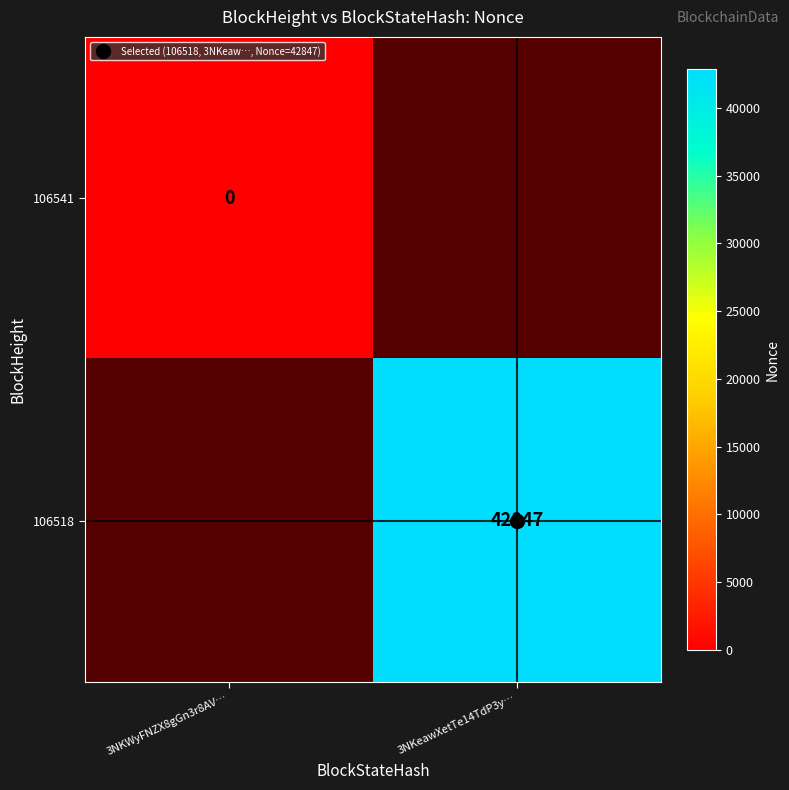

Which category has the lowest value in the 106518 series?

3NKWyFNZX8gGn3r8AV…